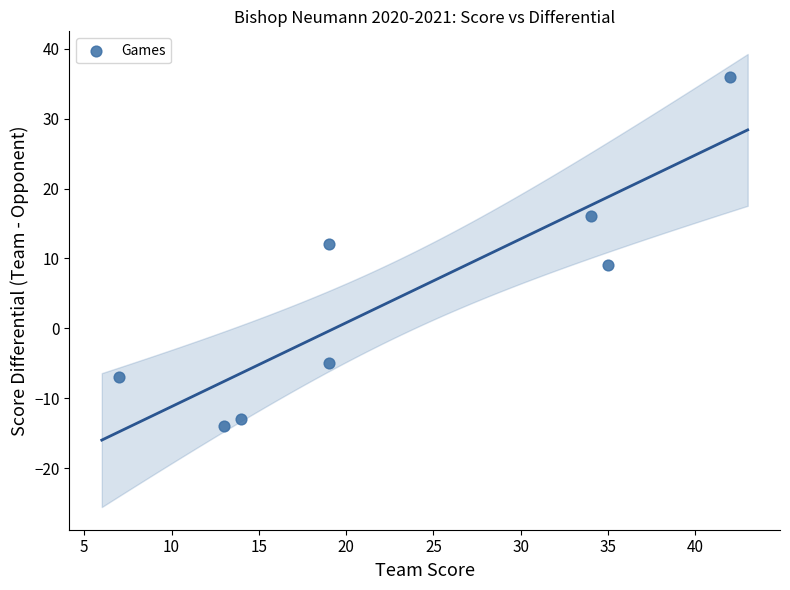

What is the range of X values (max minus min)?

35